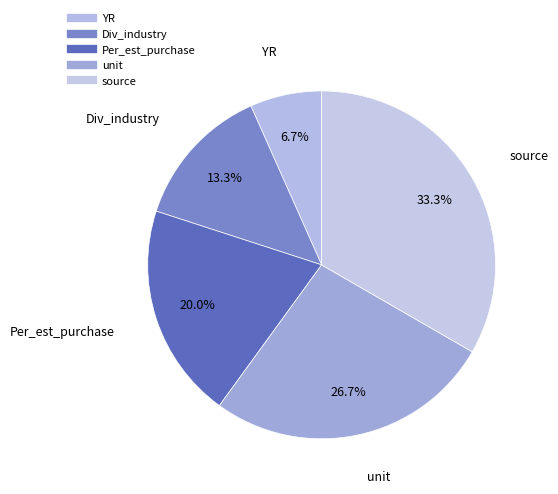

Rank the categories by value from lowest to highest.

YR, Div_industry, Per_est_purchase, unit, source